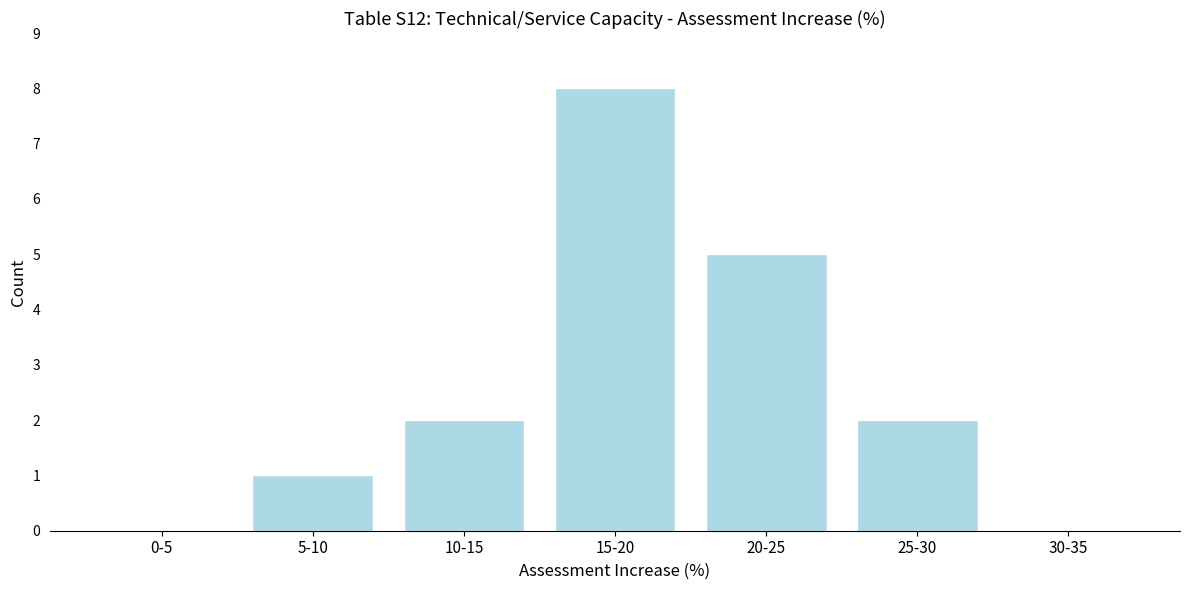

Reading right to left, list all the values displayed in this chart.

30-35=0	25-30=2	20-25=5	15-20=8	10-15=2	5-10=1	0-5=0